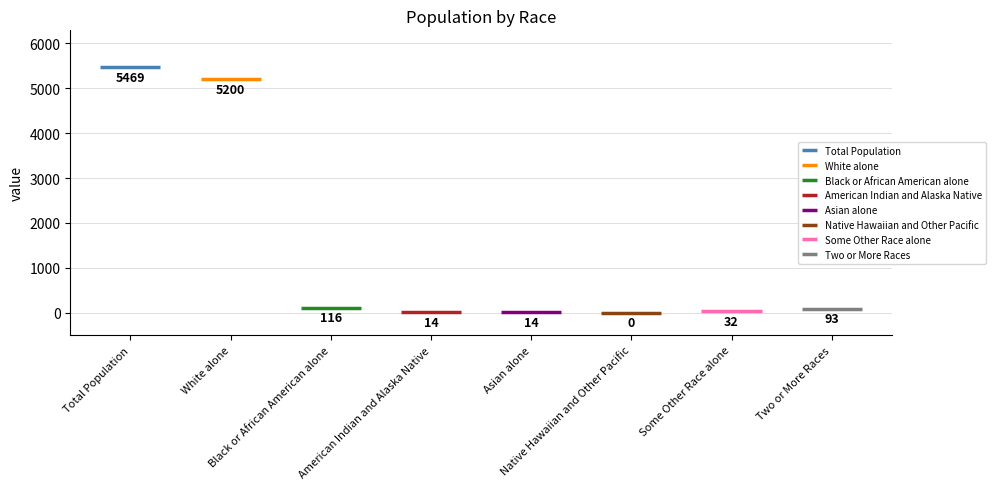

Is it true that This Area equals 3668 at Total Population?

False